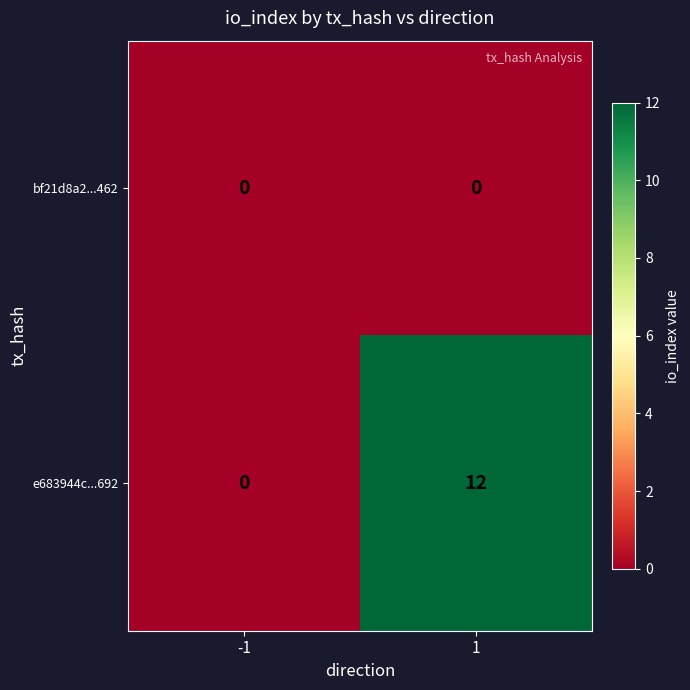

What is the greatest value displayed?

12